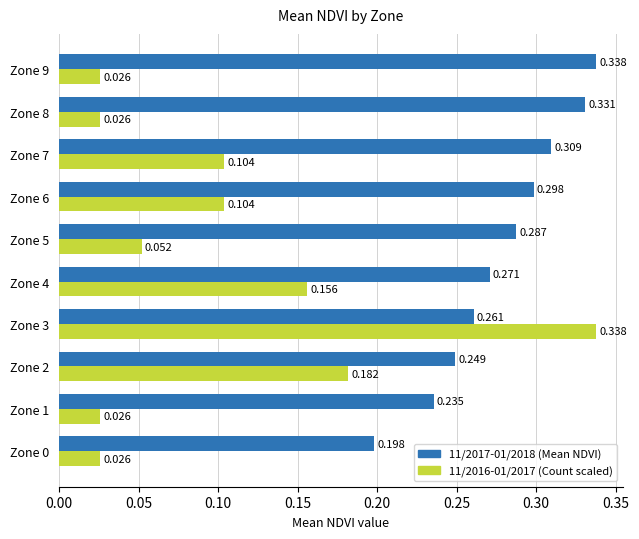

Is the value of 11/2017-01/2018 (Mean NDVI) at Zone 6 greater than the value of 11/2016-01/2017 (Count scaled) at Zone 6?

Yes